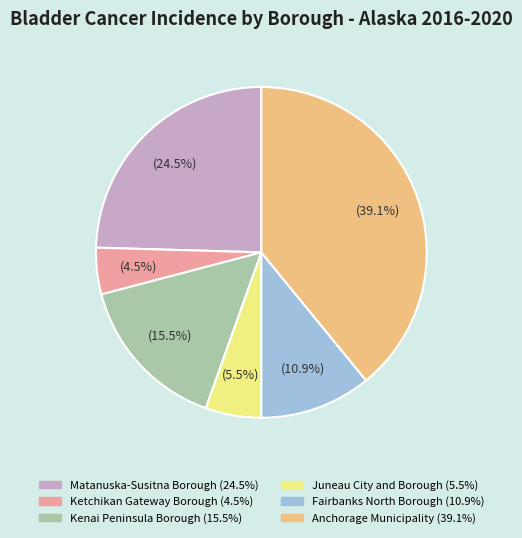

To the nearest percent, what is the average slice percentage?

17%